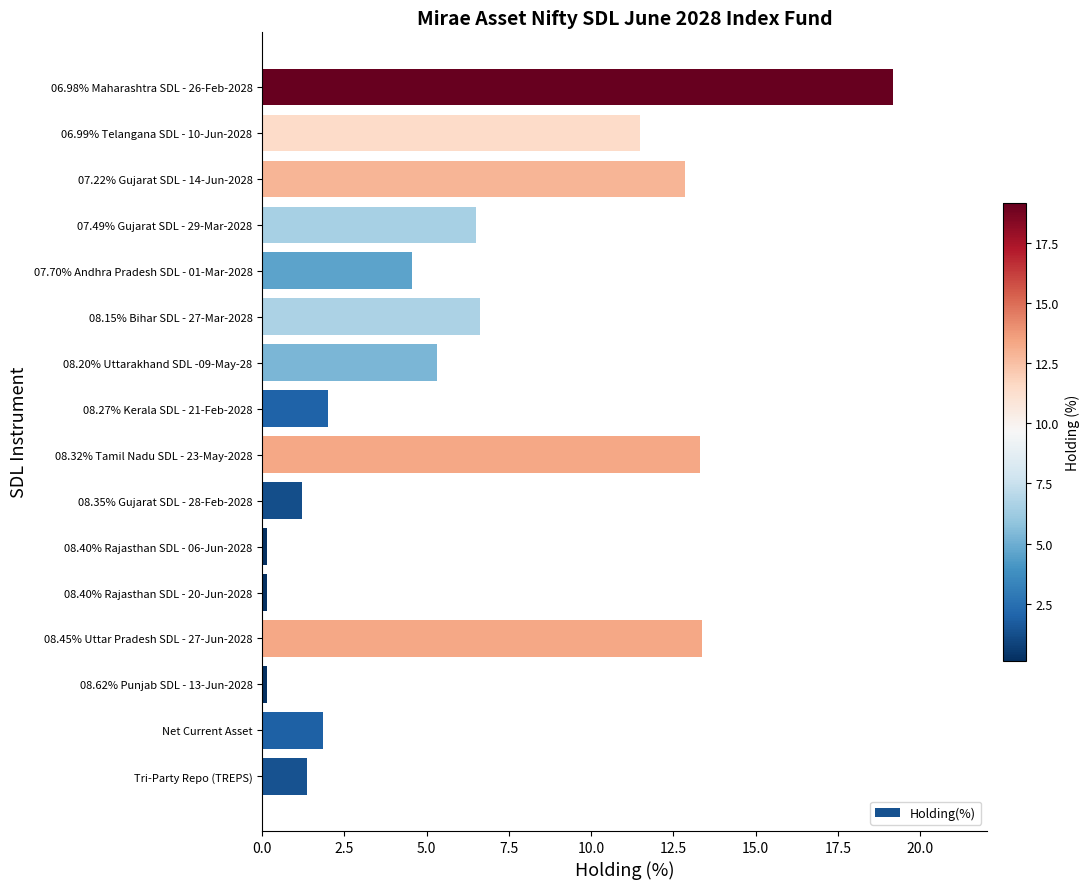

What is the ratio of the value at 07.49% Gujarat SDL - 29-Mar-2028 to the value at Net Current Asset?

3.5